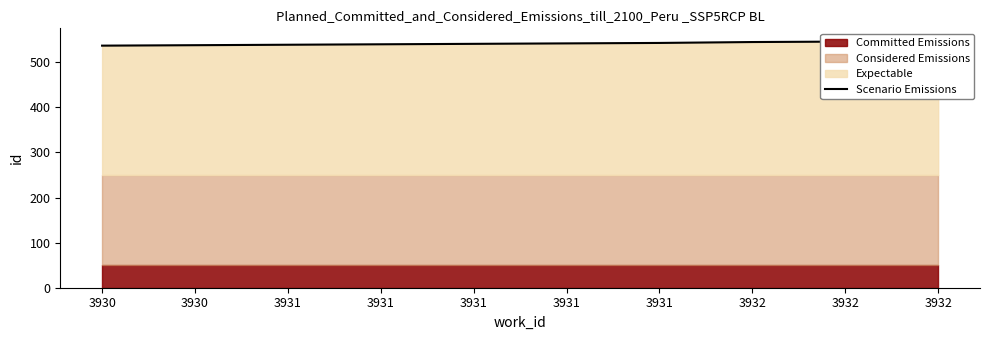

What is the difference between the maximum and minimum values?

11